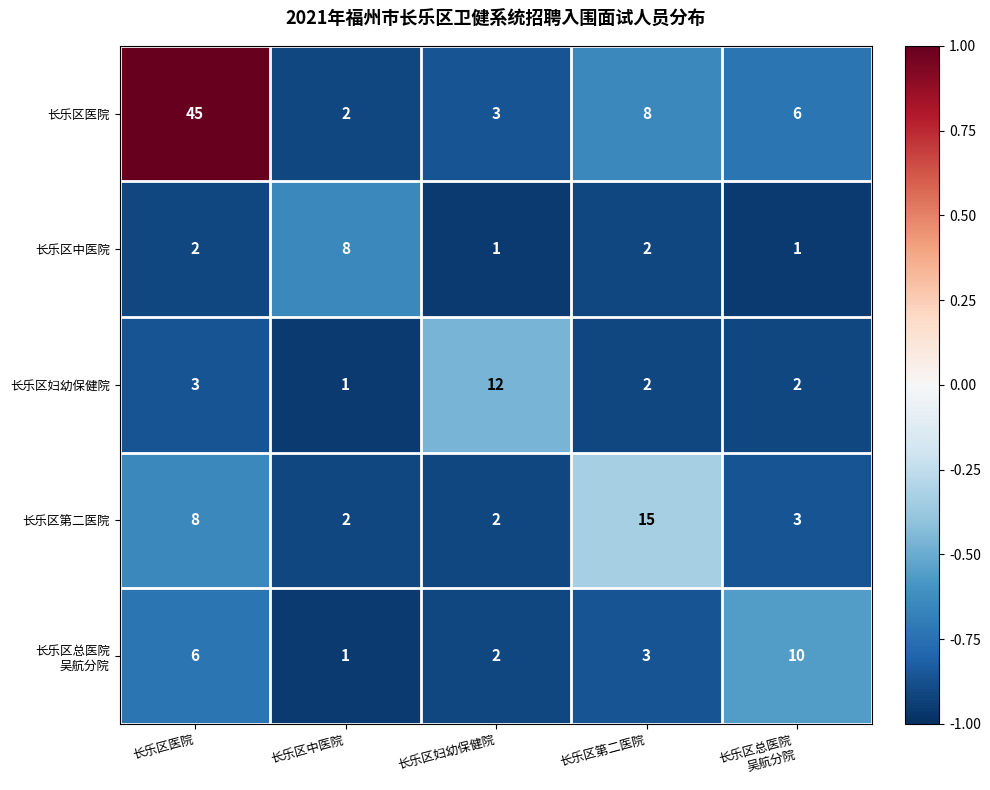

How many categories are shown in the chart?

5